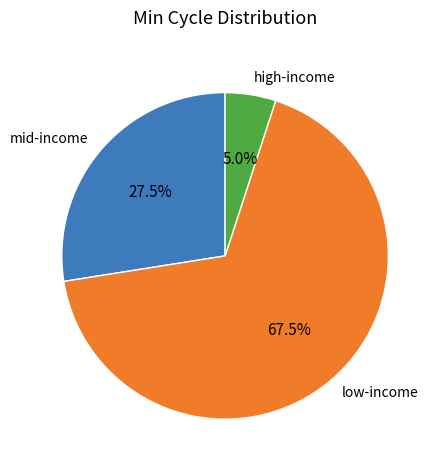

How many slices are in this pie chart?

3